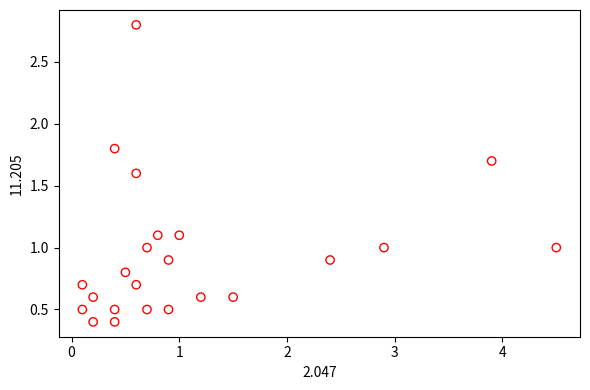

What is the range of Y values (max minus min)?

2.4